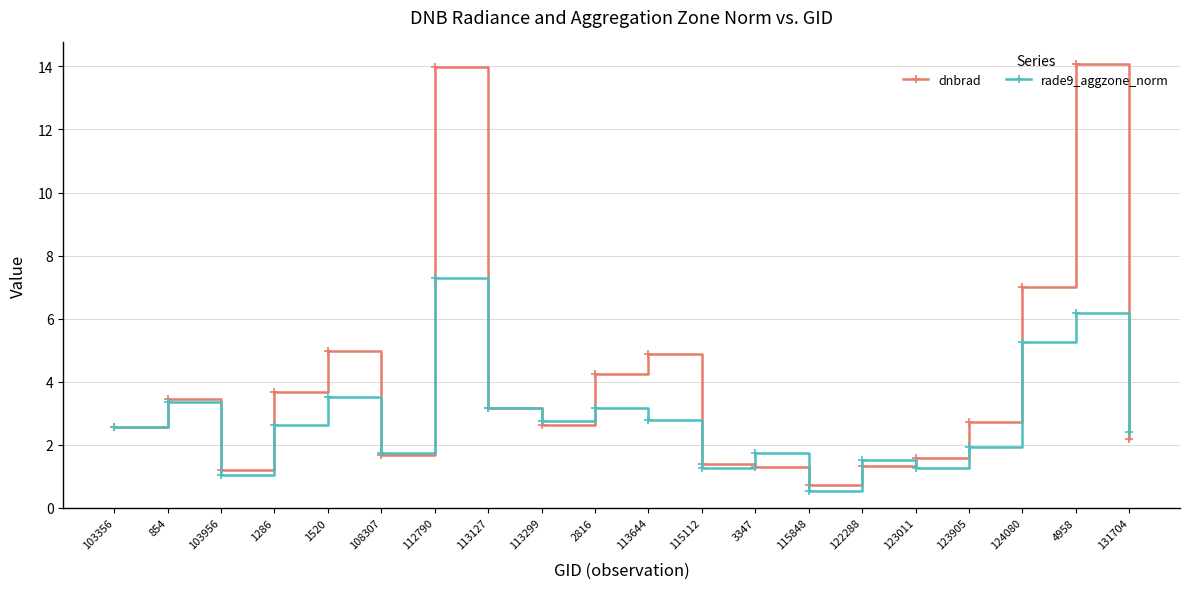

How many lines are shown in the chart?

2